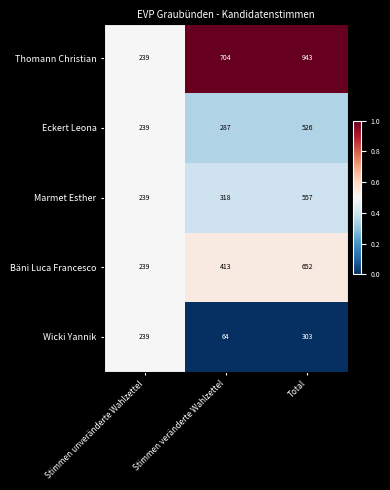

Read the Marmet Esther value at Stimmen veränderte Wahlzettel, to the nearest 10.

320